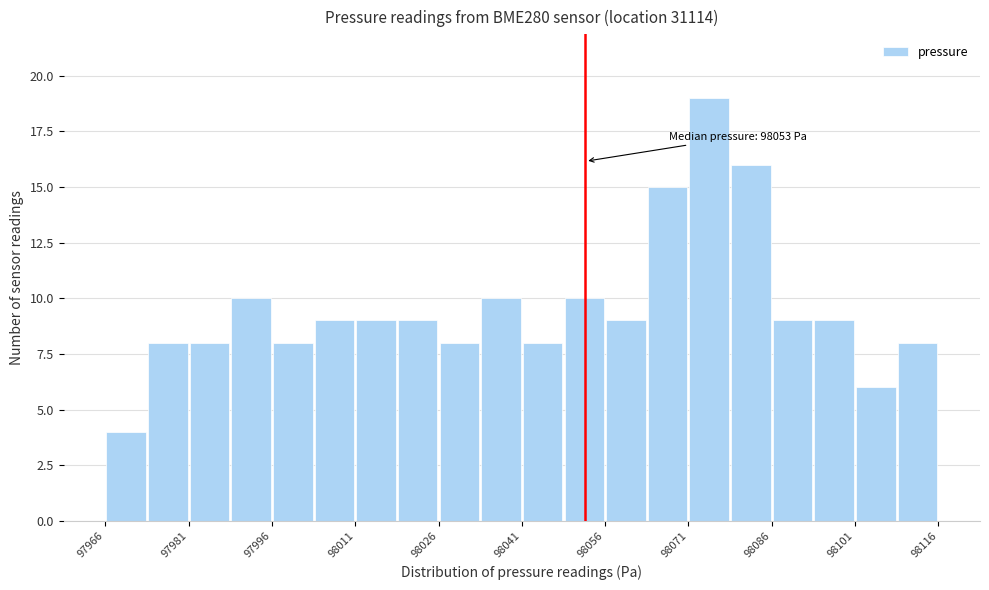

Read against the x-axis, roughly where is the centre of the tallest bar?

98076